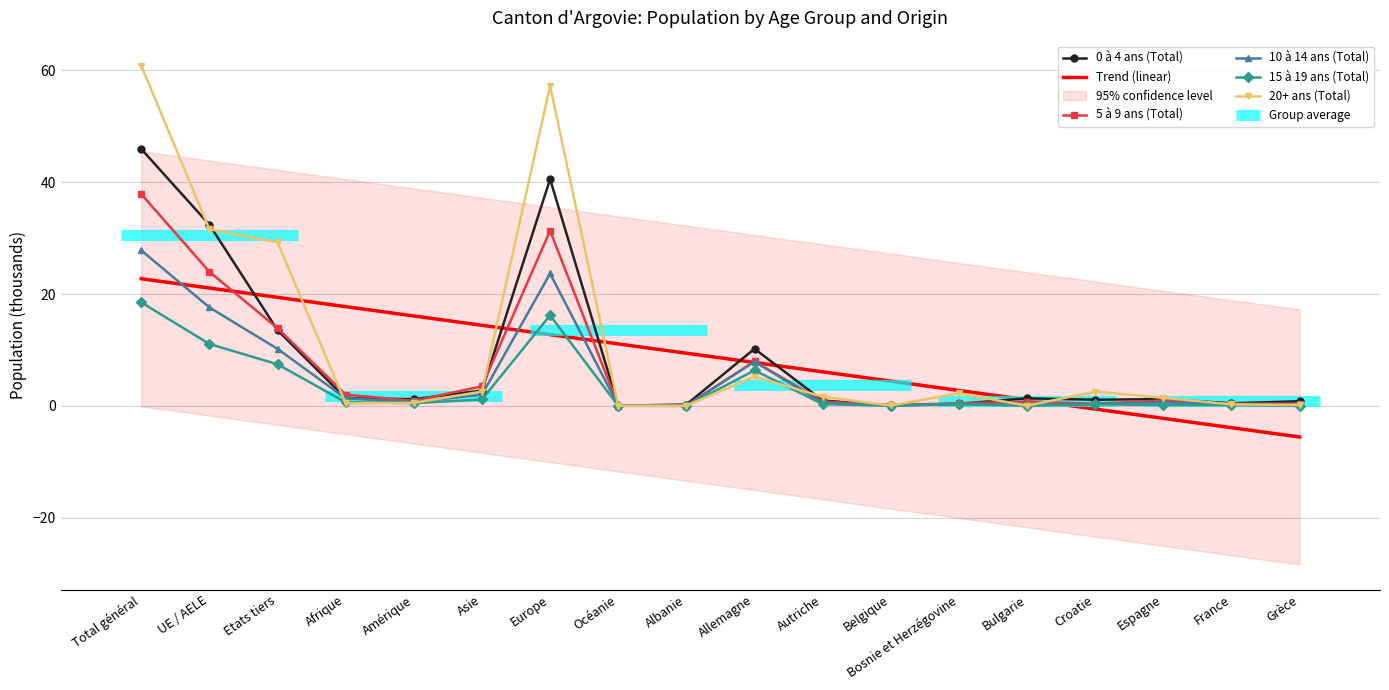

Where do 20+ ans (Total) and 5 à 9 ans (Total) first cross each other?

Etats tiers and Afrique